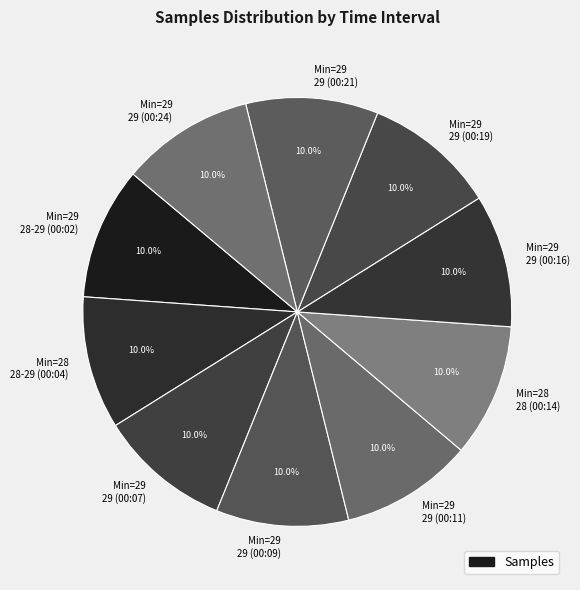

Is there a majority slice in this chart?

No